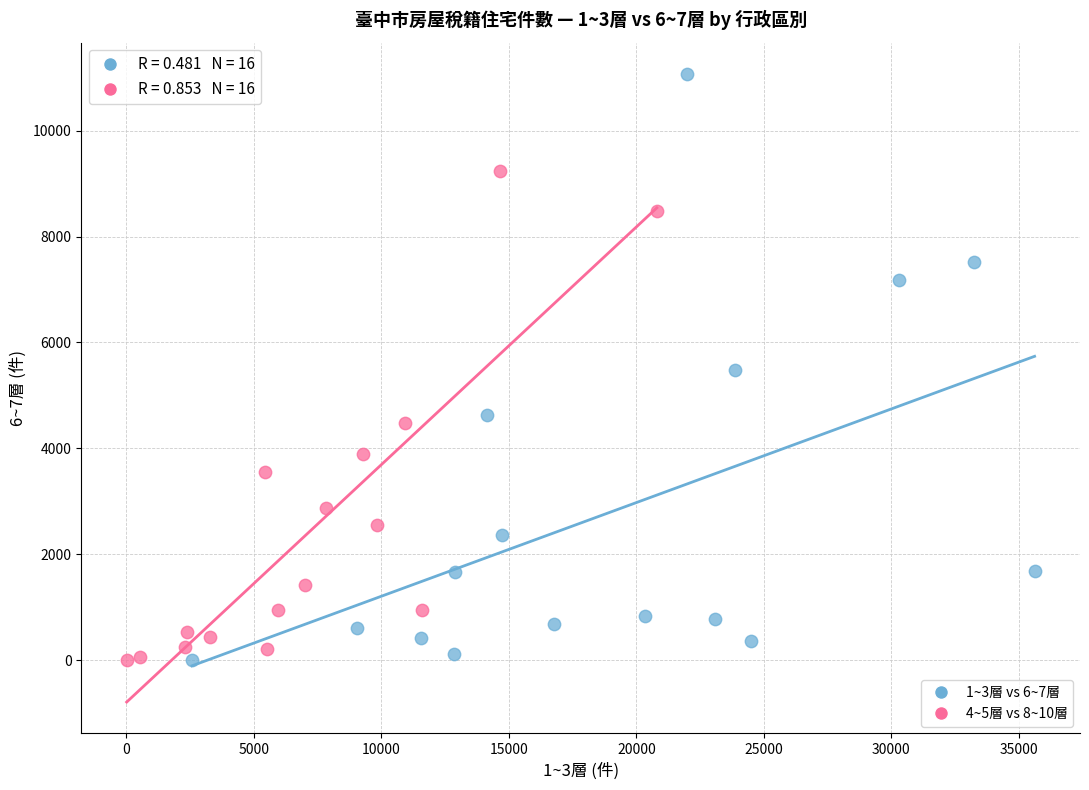

Which series has the largest Y range (max minus min)?

1~3層 vs 6~7層